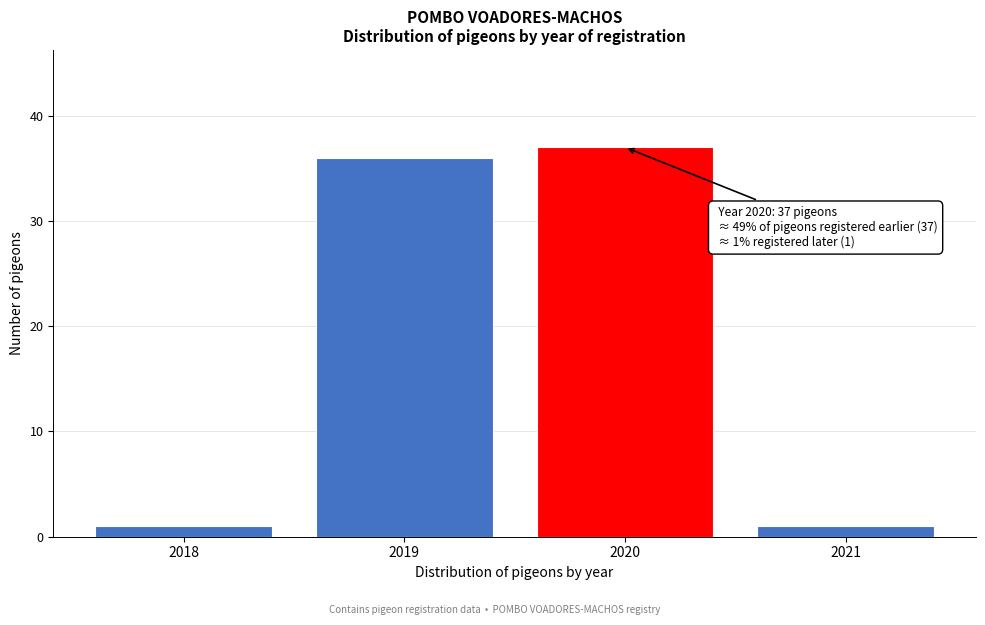

Reading left to right, what are all the values shown in this chart?

2018=1	2019=36	2020=37	2021=1